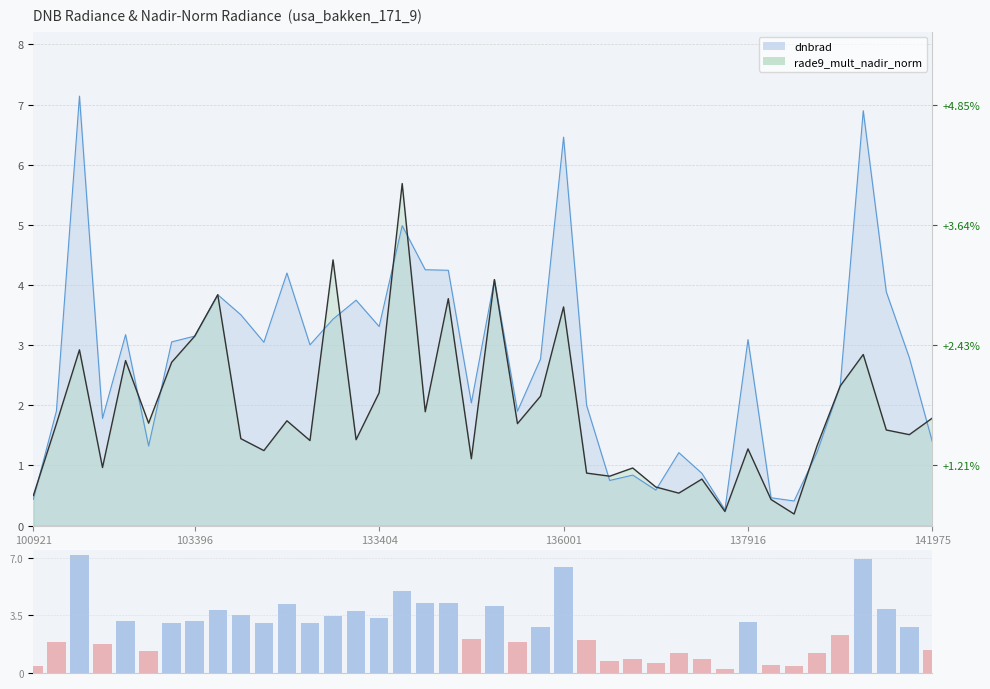

Reading left to right, what are all the values shown in this chart?

0.4	1.9	7.1	1.8	3.2	1.3	3.1	3.2	3.8	3.5	3.0	4.2	3.0	3.4	3.7	3.3	5.0	4.3	4.2	2.0	4.1	1.9	2.8	6.5	2.0	0.8	0.8	0.6	1.2	0.9	0.3	3.1	0.5	0.4	1.2	2.3	6.9	3.9	2.8	1.4